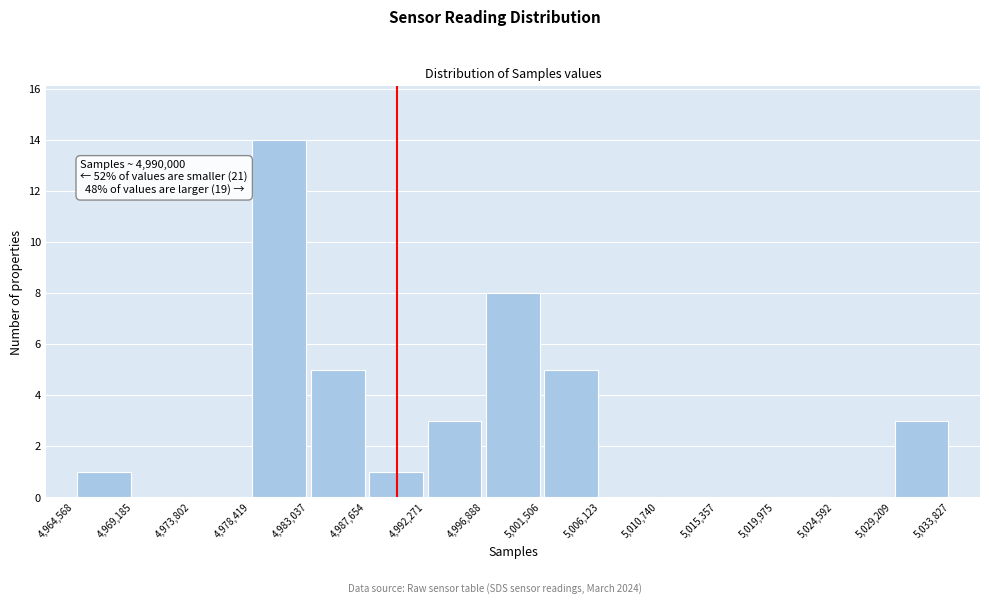

Over which range of the x-axis is the bar tallest?

4,978,419 to 4,983,037